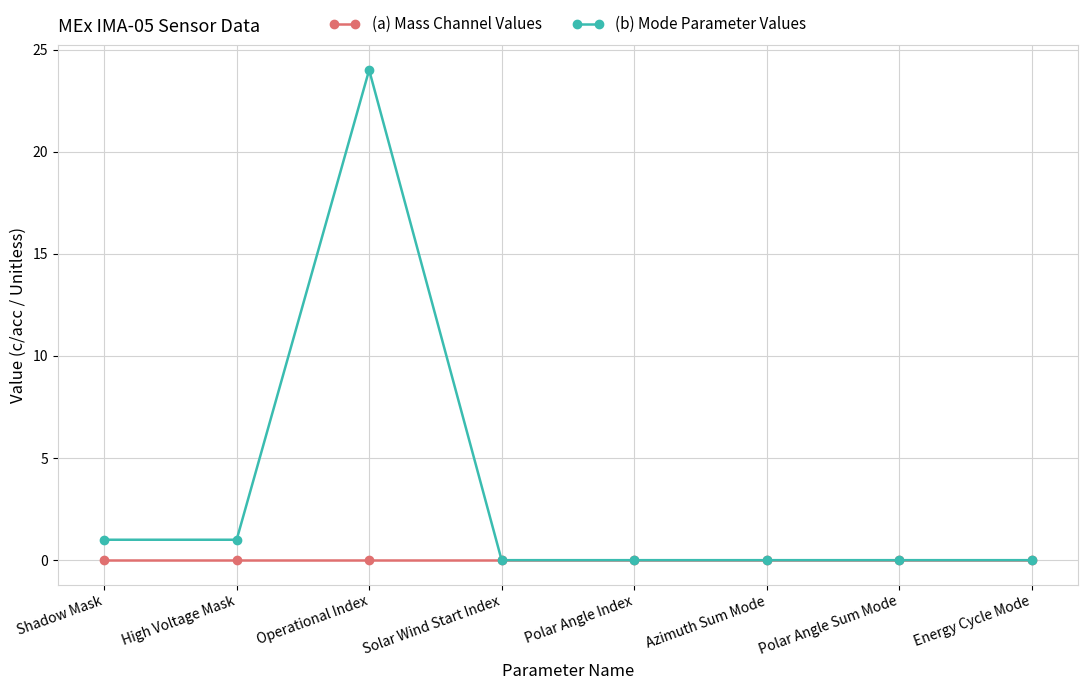

In (b) Mode Parameter Values, how many points are higher than both neighbors (excluding endpoints)?

1